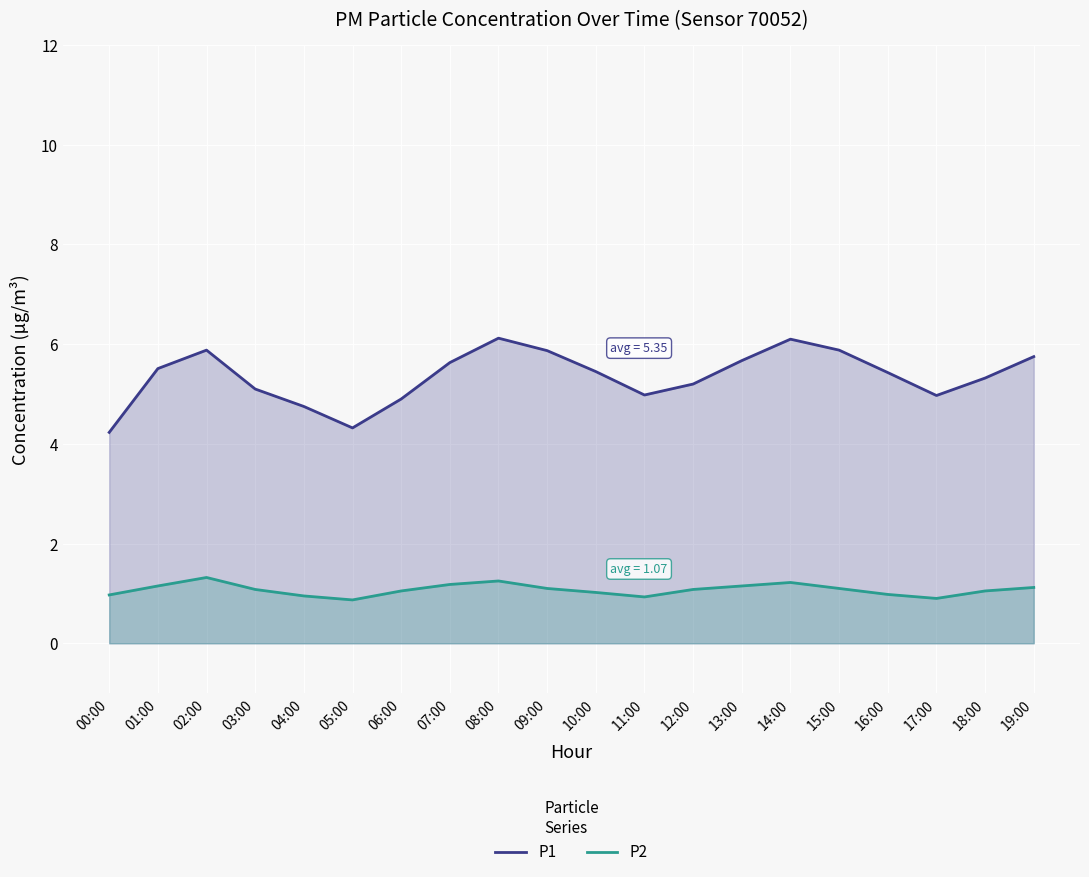

How many data points in P2 are less than 1?

6